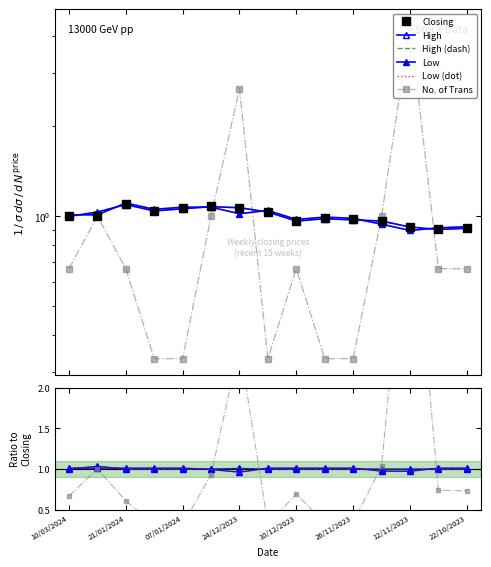

Reading right to left, transcribe all the data shown in this chart.

Closing: 22/10/2023=0.9	05/11/2023=0.9	12/11/2023=0.9	19/11/2023=1.0	26/11/2023=1.0	03/12/2023=1.0	10/12/2023=1.0	17/12/2023=1.0	24/12/2023=1.1	31/12/2023=1.1	07/01/2024=1.1	14/01/2024=1.0	21/01/2024=1.1	25/02/2024=1.0	10/03/2024=1.0
High: 22/10/2023=0.9	05/11/2023=0.9	12/11/2023=0.9	19/11/2023=1.0	26/11/2023=1.0	03/12/2023=1.0	10/12/2023=1.0	17/12/2023=1.0	24/12/2023=1.1	31/12/2023=1.1	07/01/2024=1.1	14/01/2024=1.0	21/01/2024=1.1	25/02/2024=1.0	10/03/2024=1.0
Low: 22/10/2023=0.9	05/11/2023=0.9	12/11/2023=0.9	19/11/2023=0.9	26/11/2023=1.0	03/12/2023=1.0	10/12/2023=1.0	17/12/2023=1.0	24/12/2023=1.0	31/12/2023=1.1	07/01/2024=1.1	14/01/2024=1.1	21/01/2024=1.1	25/02/2024=1.0	10/03/2024=1.0
No. of Trans: 22/10/2023=0.7	05/11/2023=0.7	12/11/2023=4.3	19/11/2023=1.0	26/11/2023=0.3	03/12/2023=0.3	10/12/2023=0.7	17/12/2023=0.3	24/12/2023=2.7	31/12/2023=1.0	07/01/2024=0.3	14/01/2024=0.3	21/01/2024=0.7	25/02/2024=1.0	10/03/2024=0.7